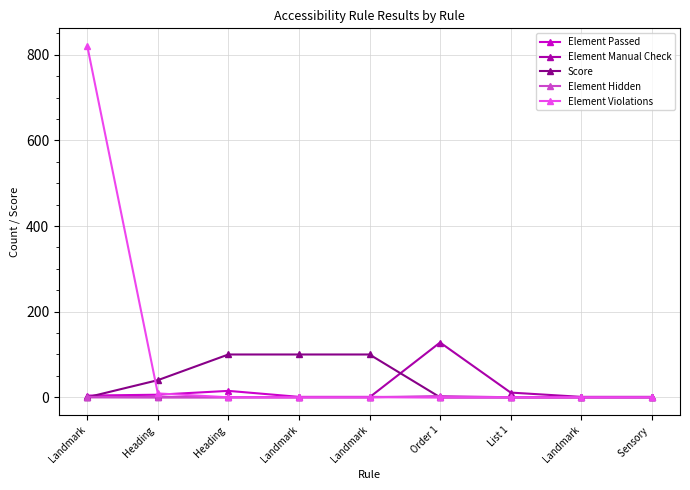

The value of Element Violations at Landmark is 215. True or false?

False